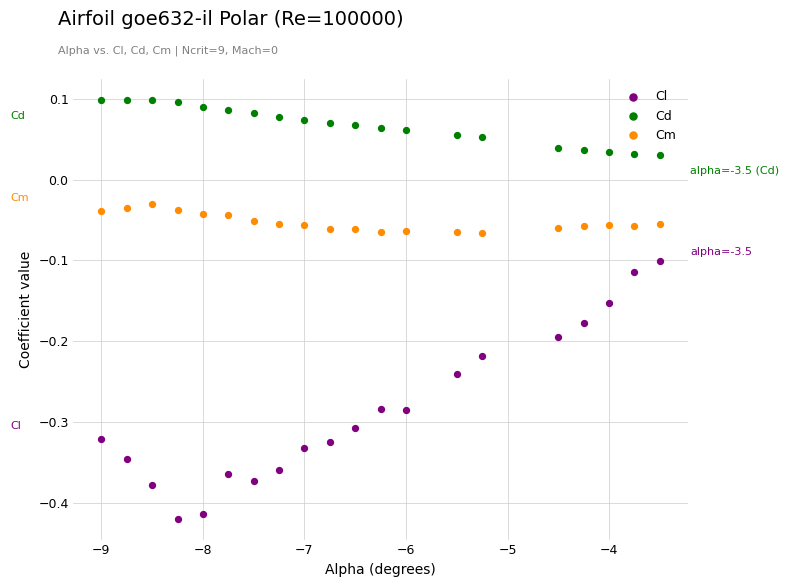

Which series contains the highest Y value?

Cd